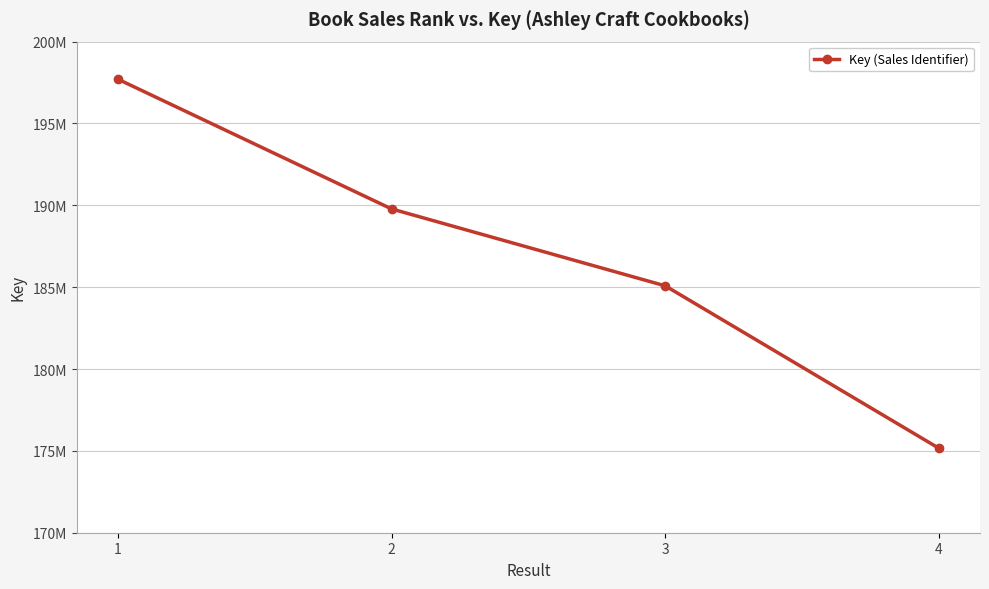

List the labels in order of value, smallest first.

4, 3, 2, 1